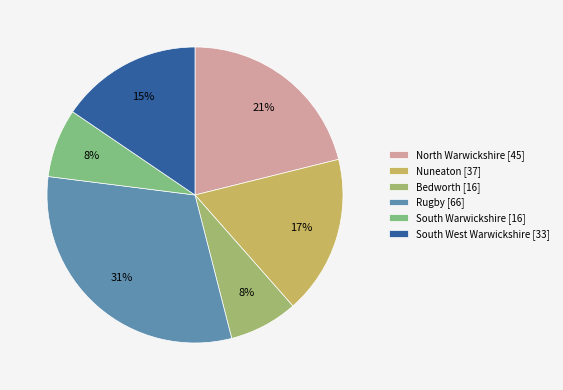

What is the change in value from Rugby to South Warwickshire?

-50